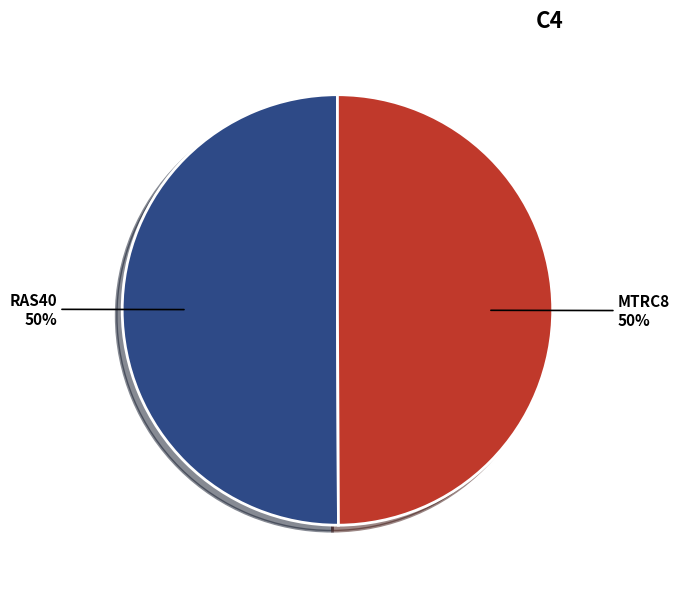

Count the number of slices in the pie.

2